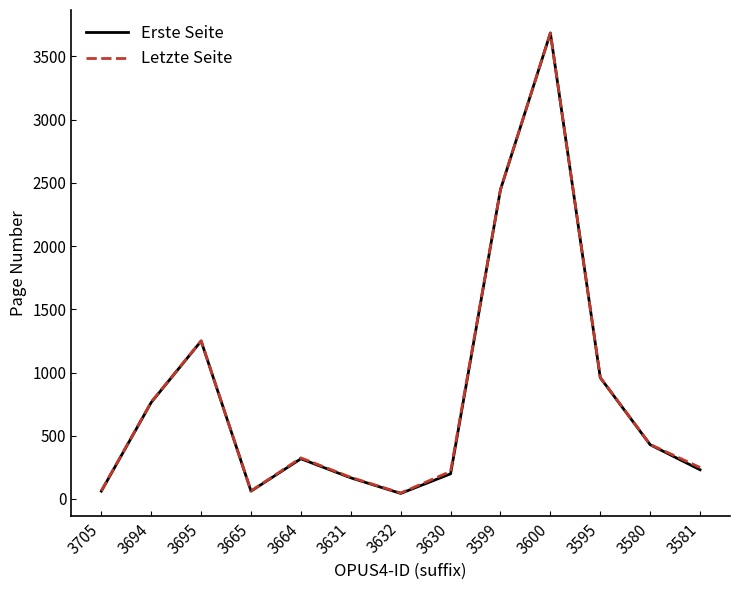

Is this an area chart (filled region under the line)?

No